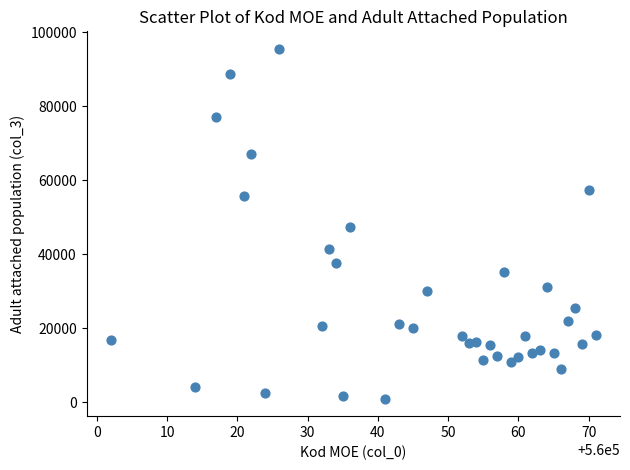

What is the range of X values (max minus min)?

69